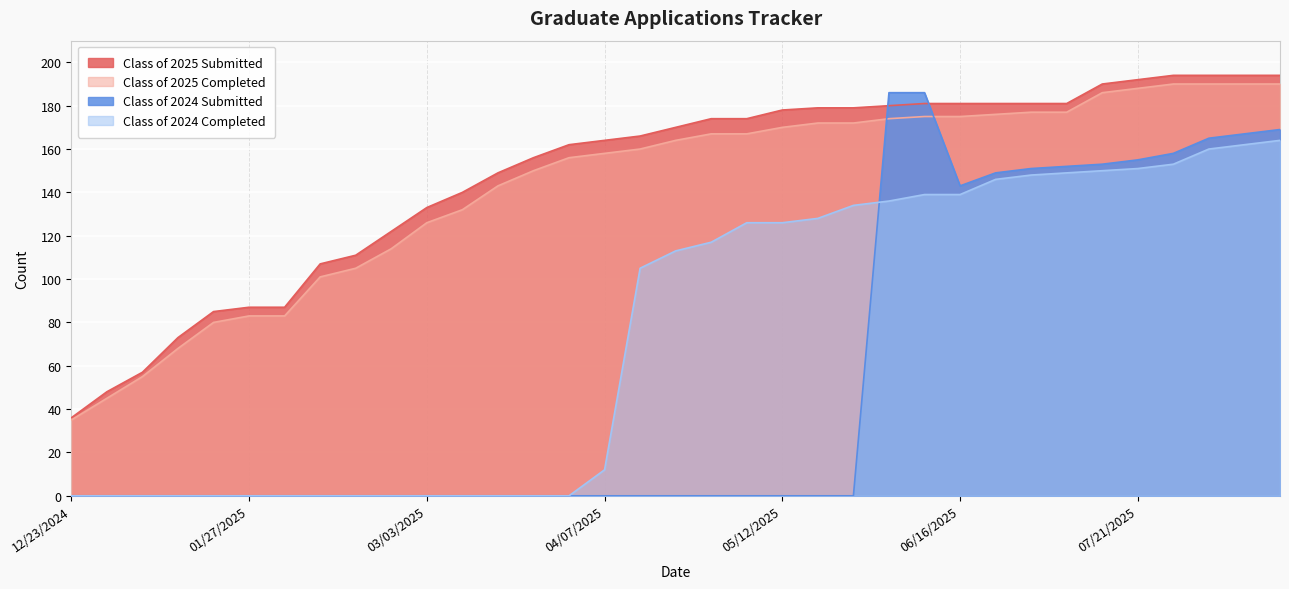

What value does the Class of 2025 Submitted series have at 05/26/2025, to the nearest 5?

180